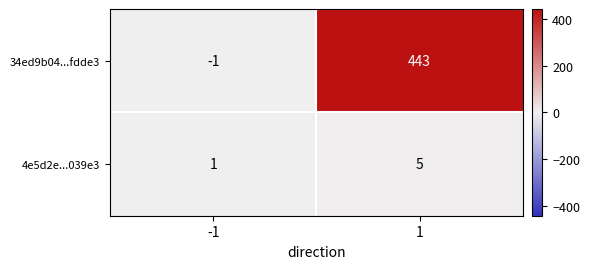

Reading left to right, extract all data points from this chart.

34ed9b04...fdde3: -1=-1	1=443
4e5d2e...039e3: -1=1	1=5